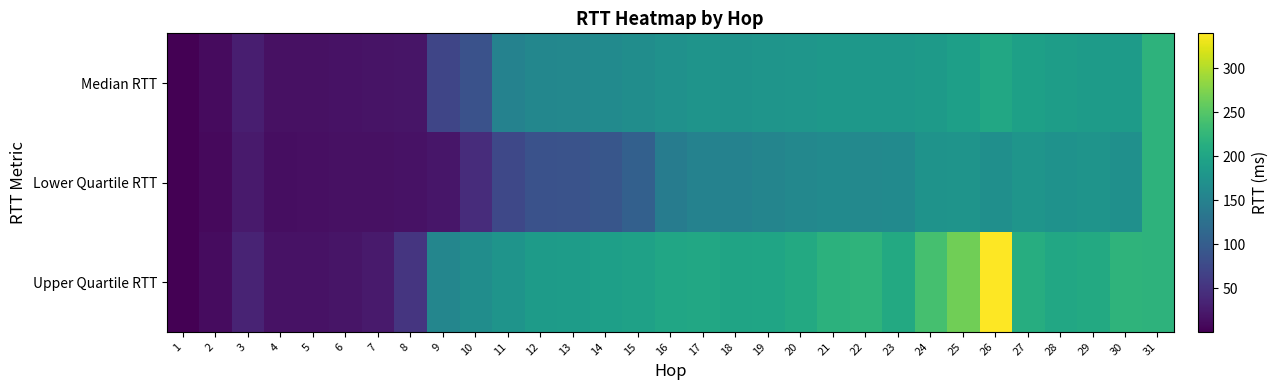

What is the smallest value displayed?

0.3